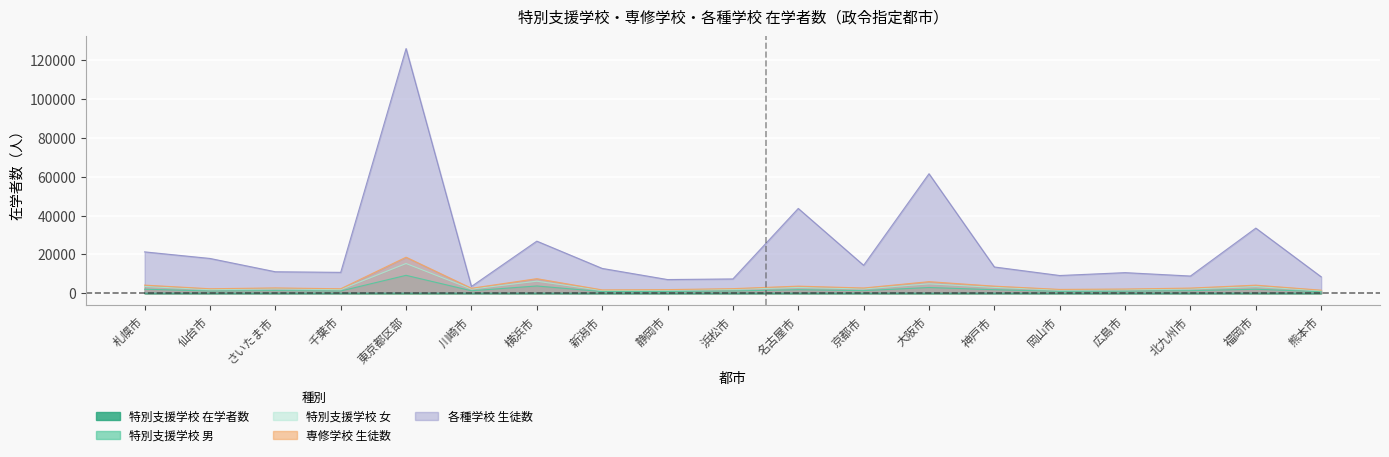

How many interior local valleys does the 特別支援学校_男 series have?

6